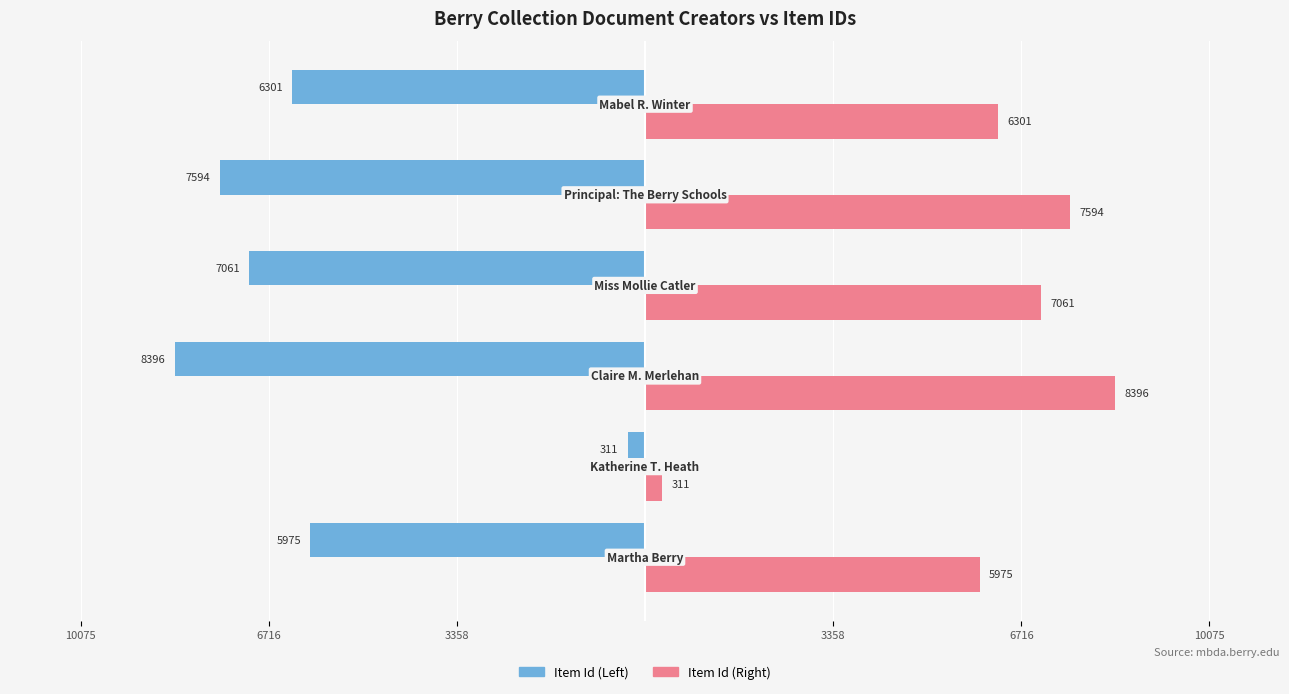

What are all the series names shown in the legend?

Item Id (Left), Item Id (Right)